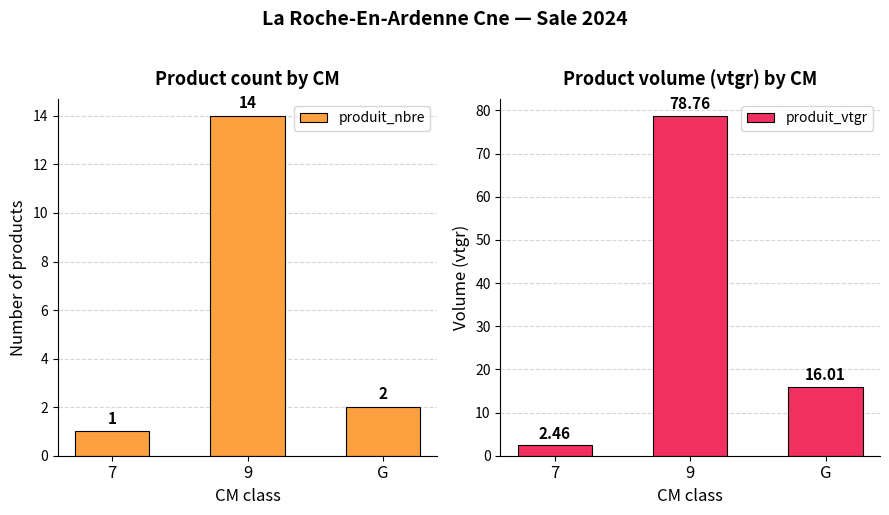

Which series changed the most between 9 and G?

produit_vtgr